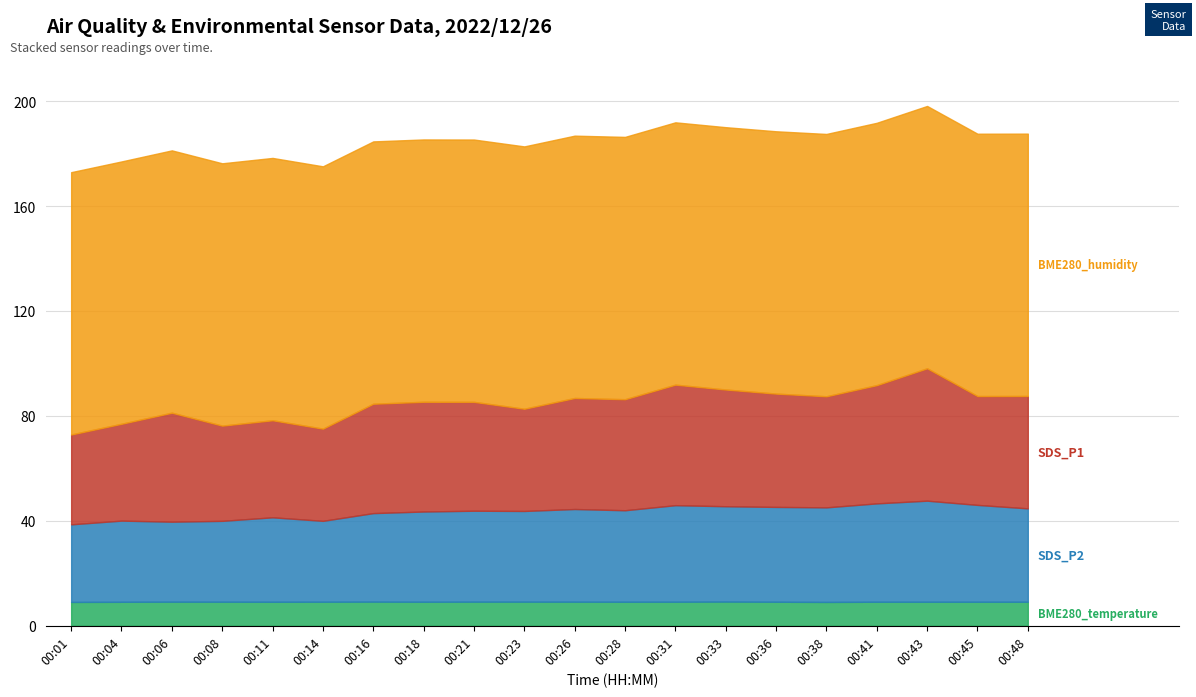

List the series in order of their peak value, lowest first.

BME280_temperature, SDS_P2, SDS_P1, BME280_humidity